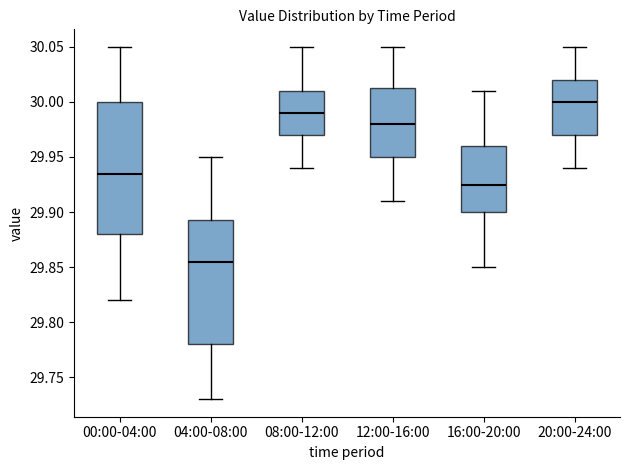

Which box has the lowest median line?

04:00-08:00